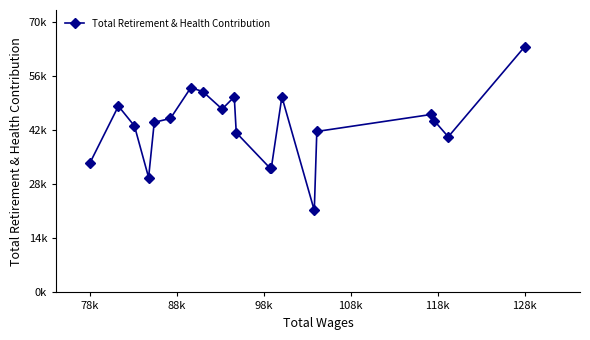

Does the chart display data point markers on the line(s)?

Yes